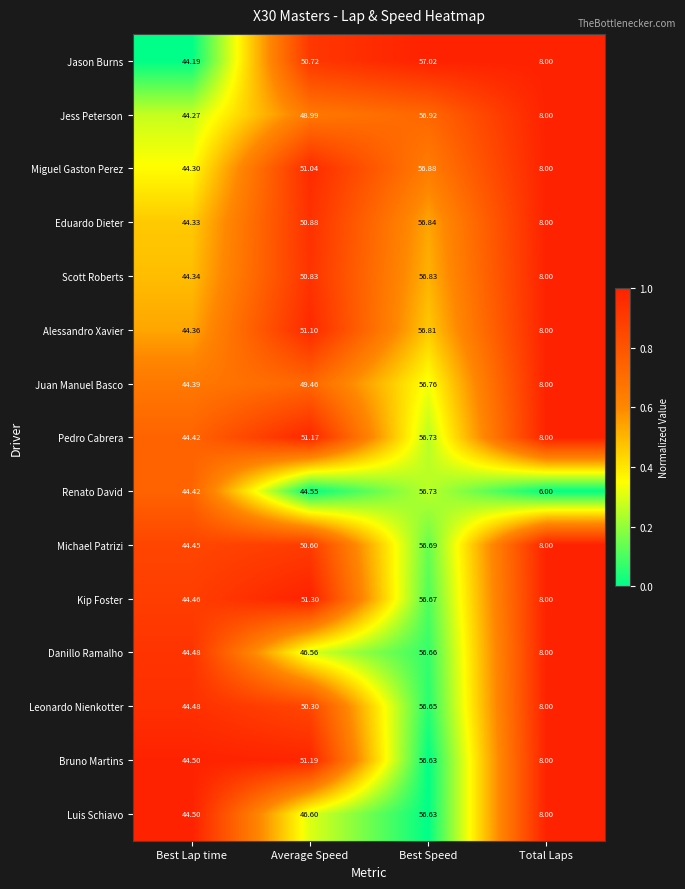

Which series has the largest range (max minus min)?

Renato David